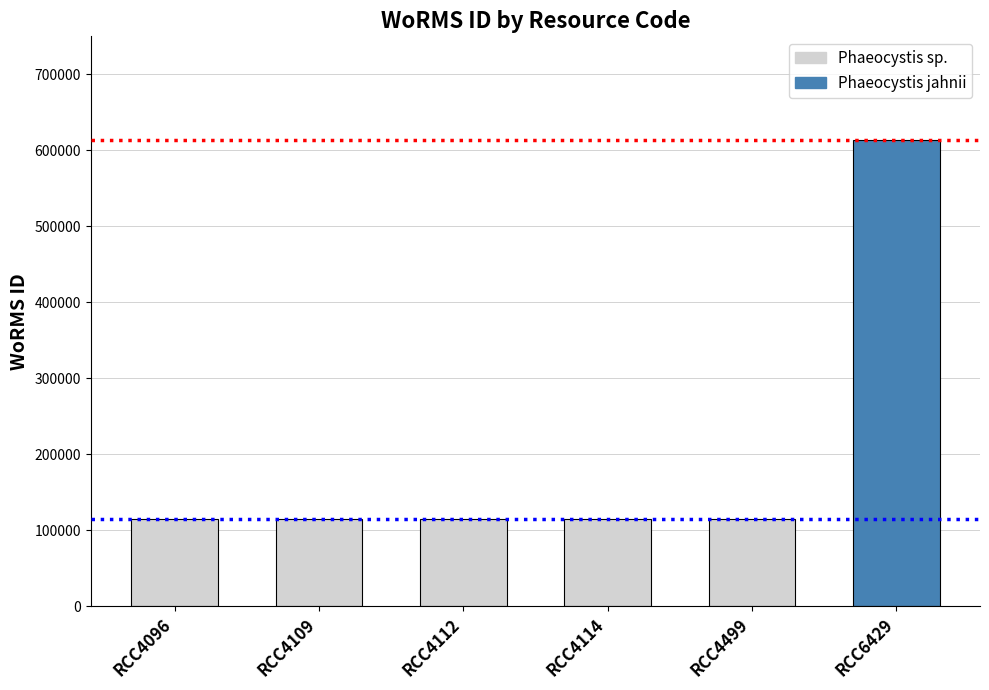

The value at RCC4114 is 115088. True or false?

True